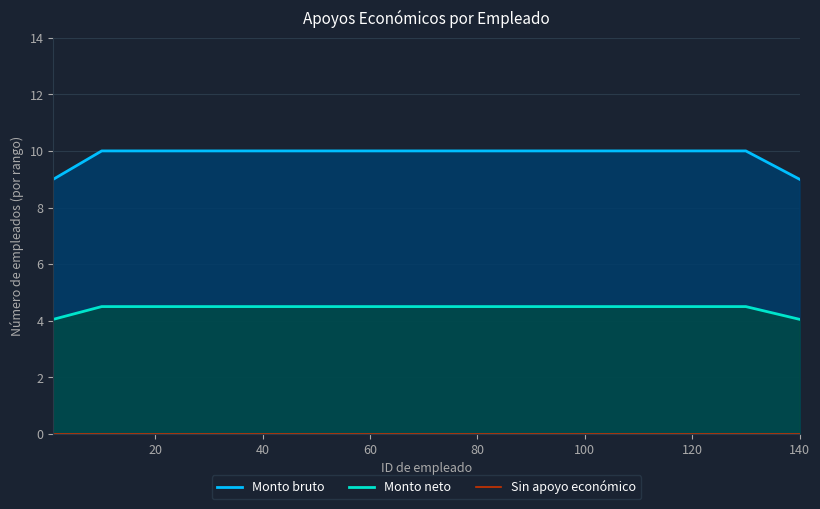

True or false: Monto bruto has more than 2 points higher than both neighbors.

False